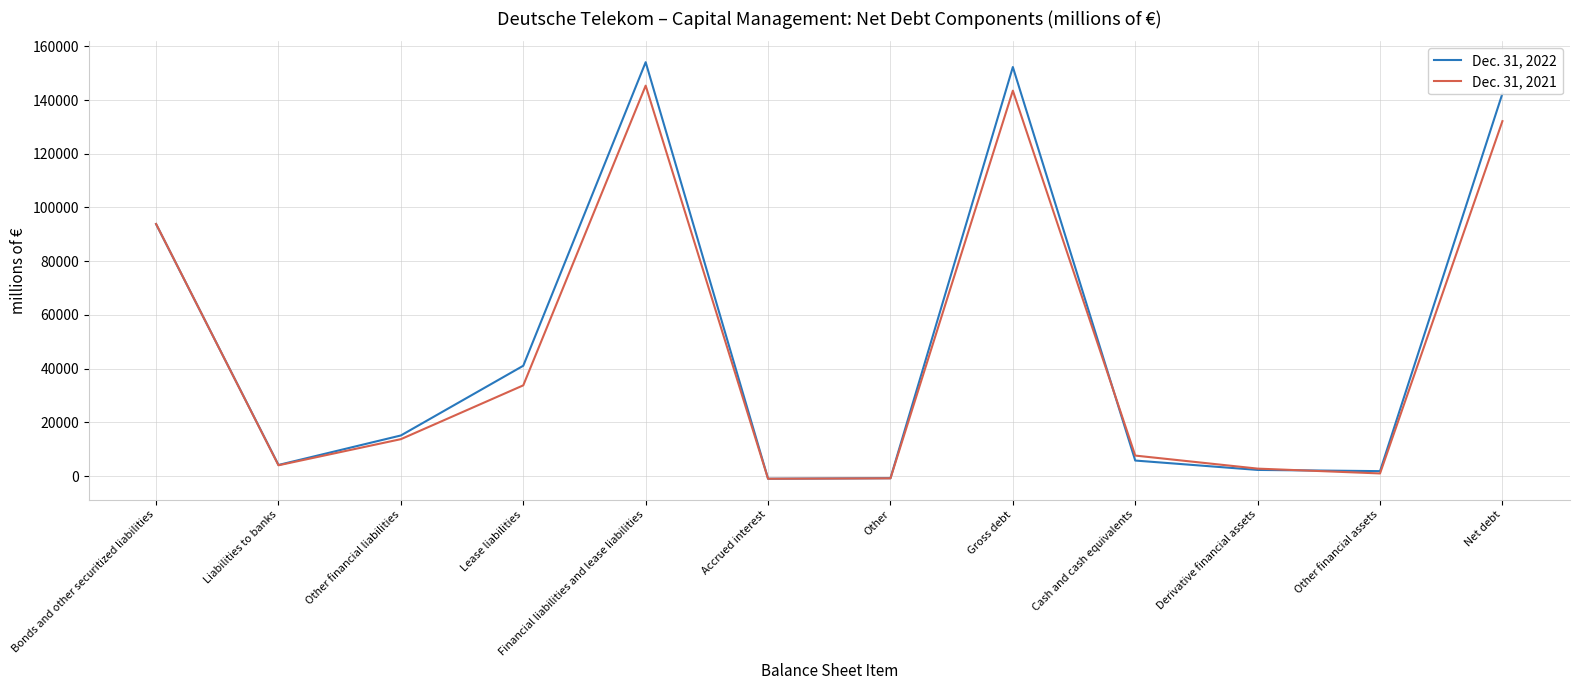

The value of Dec. 31, 2021 at Lease liabilities is 59166. True or false?

False